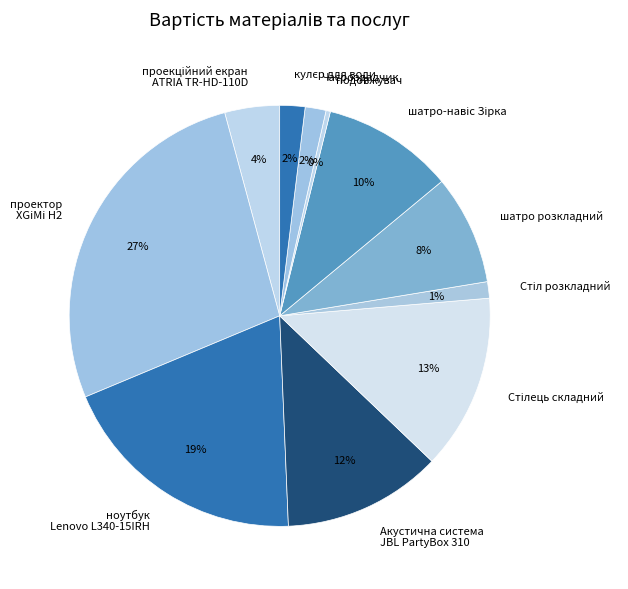

Which has a higher value, ноутбук Lenovo L340-15IRH or проектор XGiMi H2?

проектор XGiMi H2